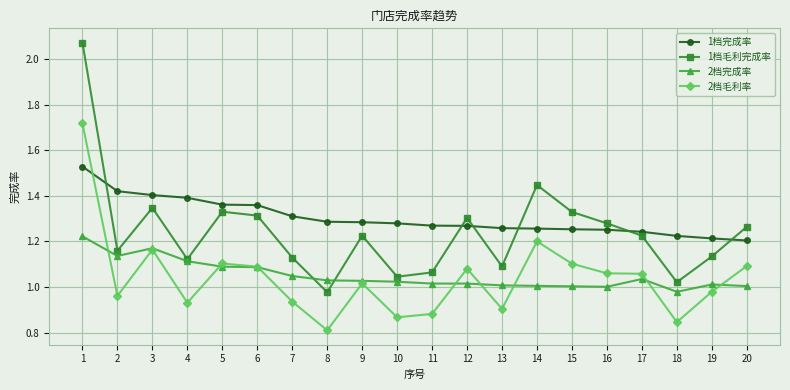

At 18, list the series in order from smallest to largest.

2档毛利率, 2档完成率, 1档毛利完成率, 1档完成率